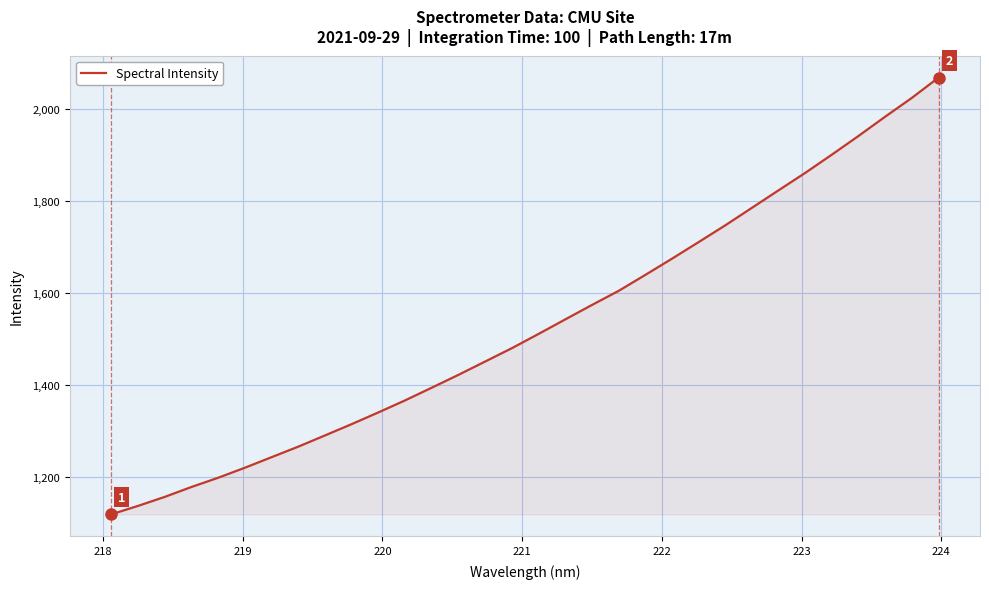

What is the greatest value displayed?

2069.0